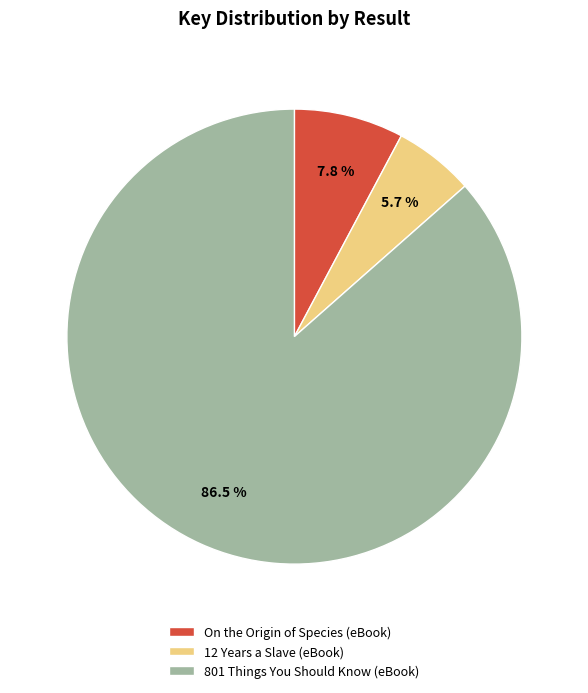

Rank the categories by value from highest to lowest.

801 Things You Should Know (eBook), On the Origin of Species (eBook), 12 Years a Slave (eBook)